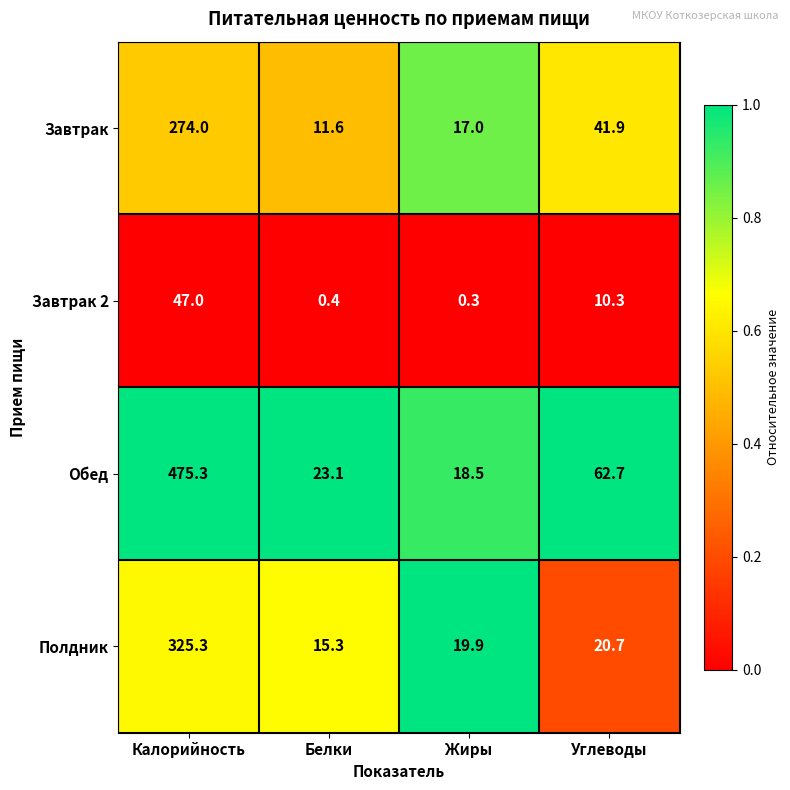

What is the highest value of the Полдник series?

325.3